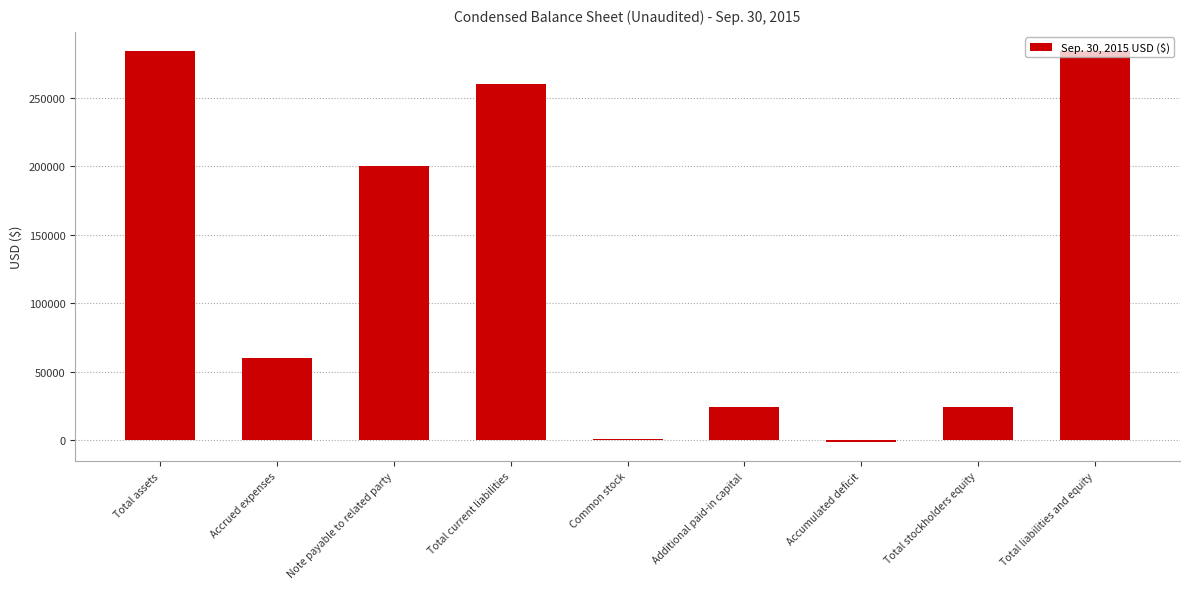

What is the sum of all values?

1136084